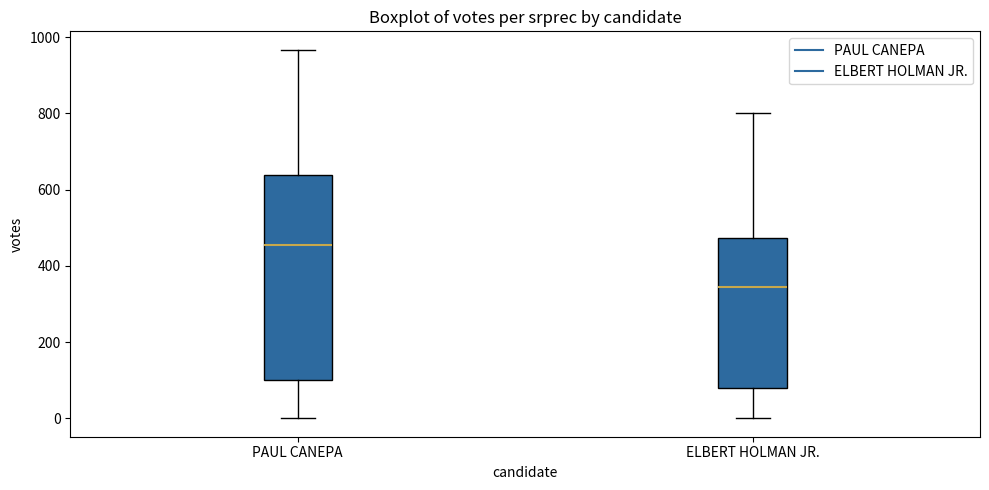

Reading left to right, transcribe this box plot: for each box, give where its median line is, the range the box spans, and where its two whiskers end, as read against the y-axis. The values are not printed on the chart, so give them approximately, as read against the axis.

PAUL CANEPA: median 460, box 100 to 640, whiskers 0 to 960
ELBERT HOLMAN JR.: median 340, box 80 to 480, whiskers 0 to 800